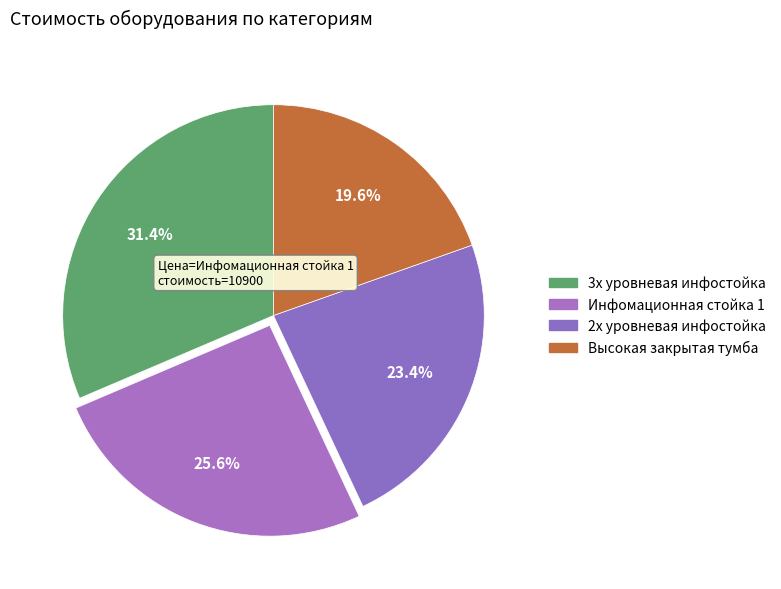

Is there any slice that represents more than half of the pie?

No